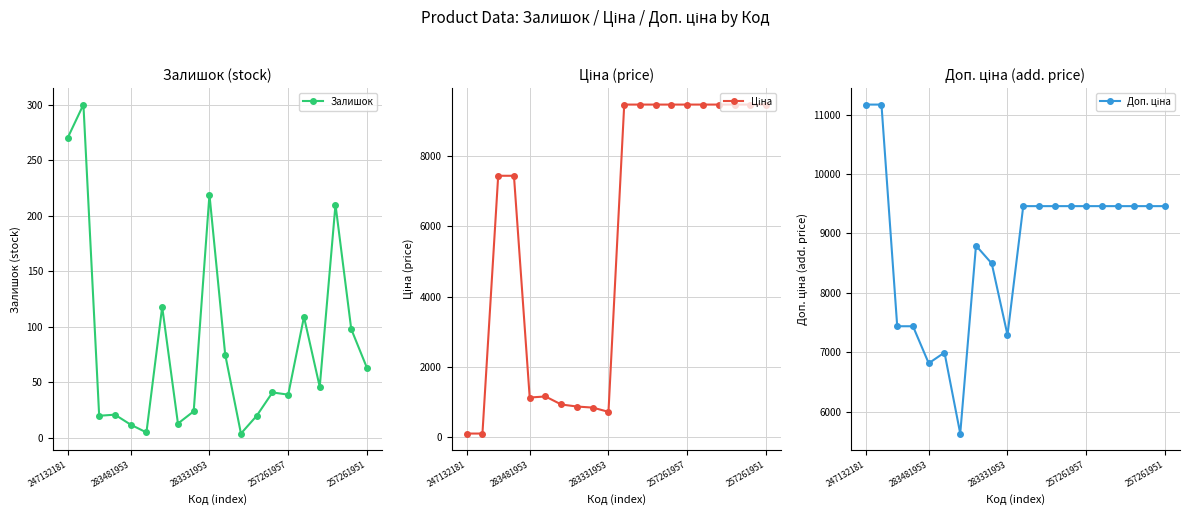

How many lines are shown in the chart?

3